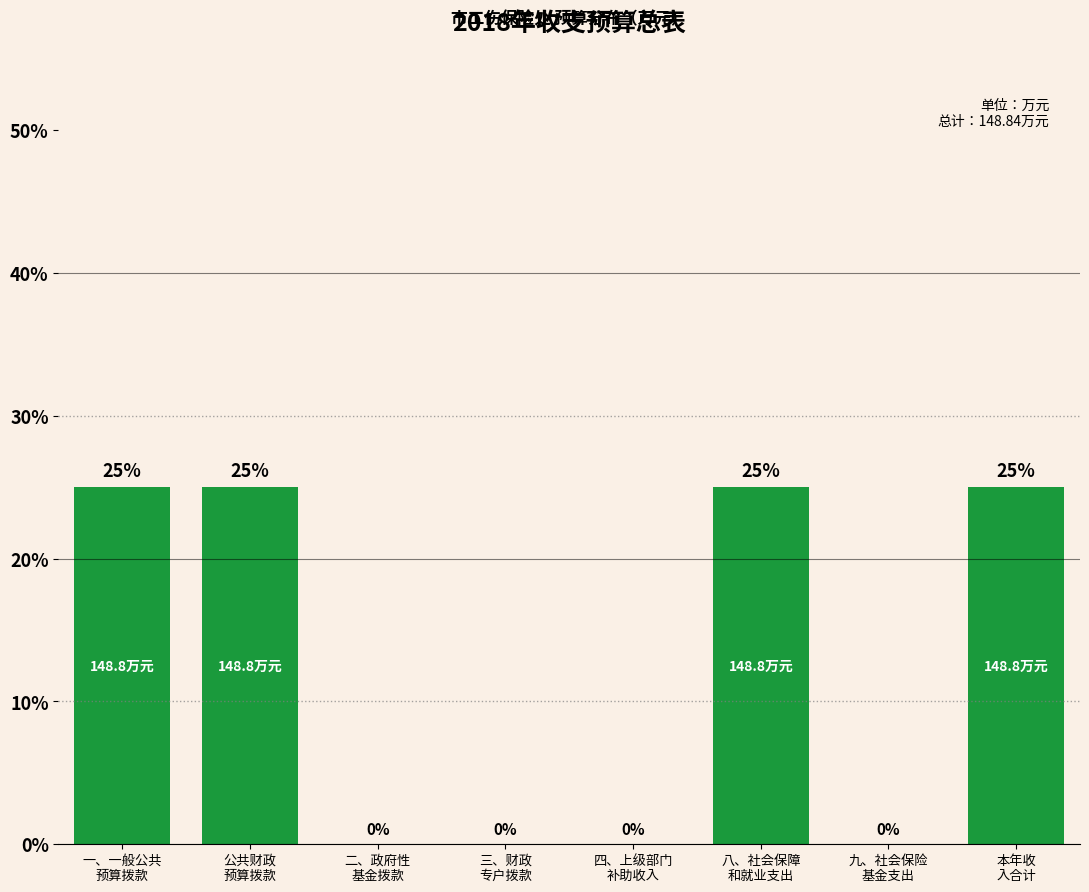

How many values are between 0 and 25?

8